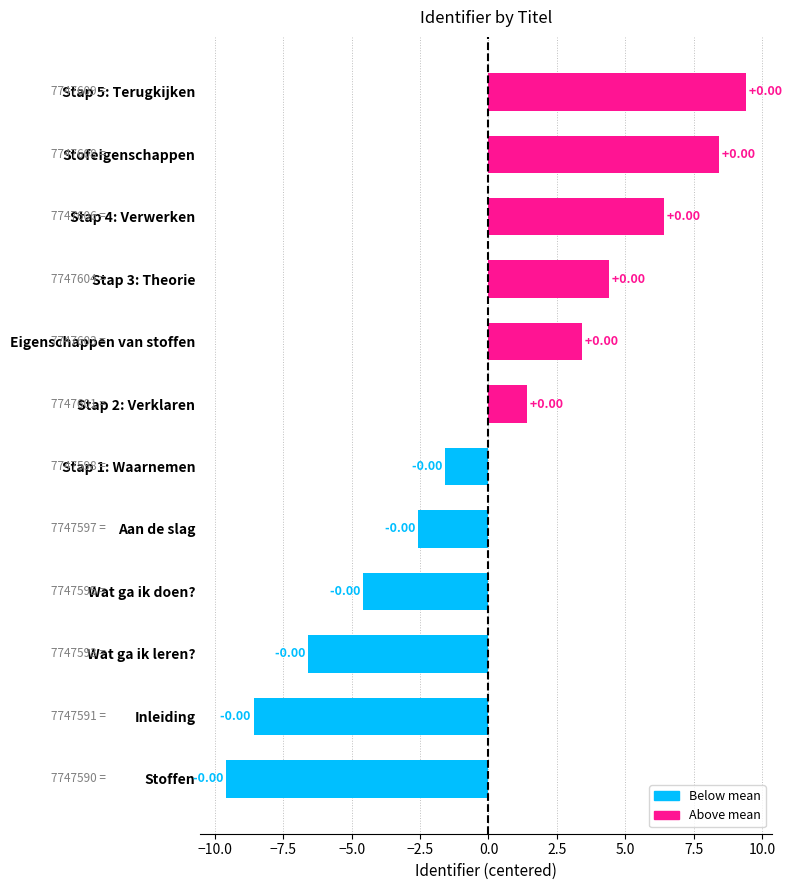

Are the bars grouped side by side (vs. stacked)?

No